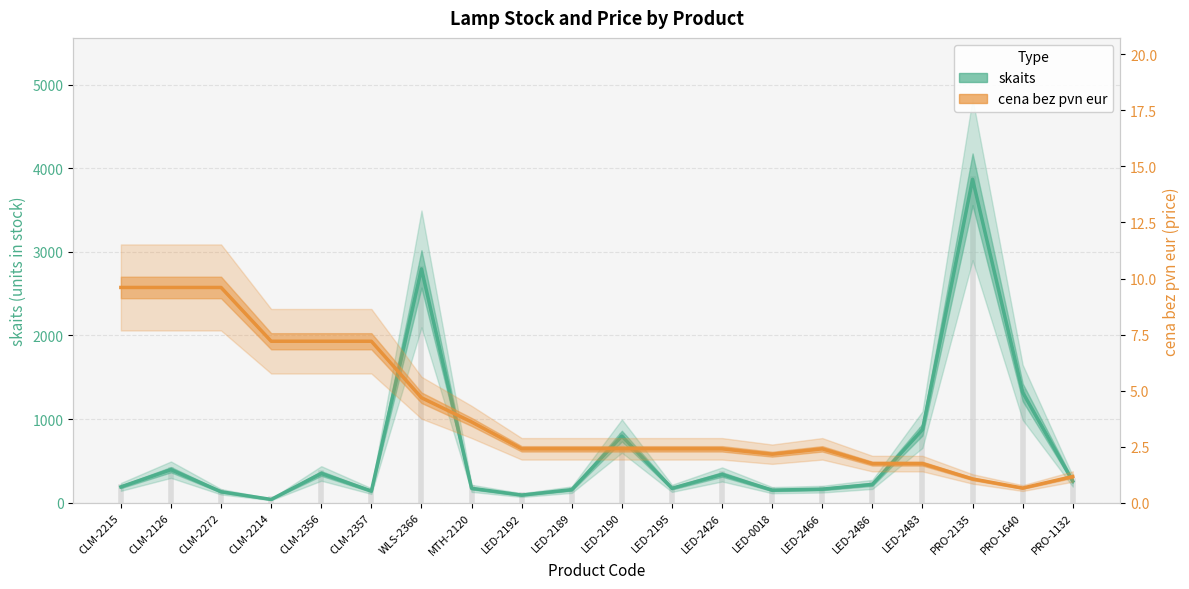

What is the sum of all cena bez pvn eur values?

81.6